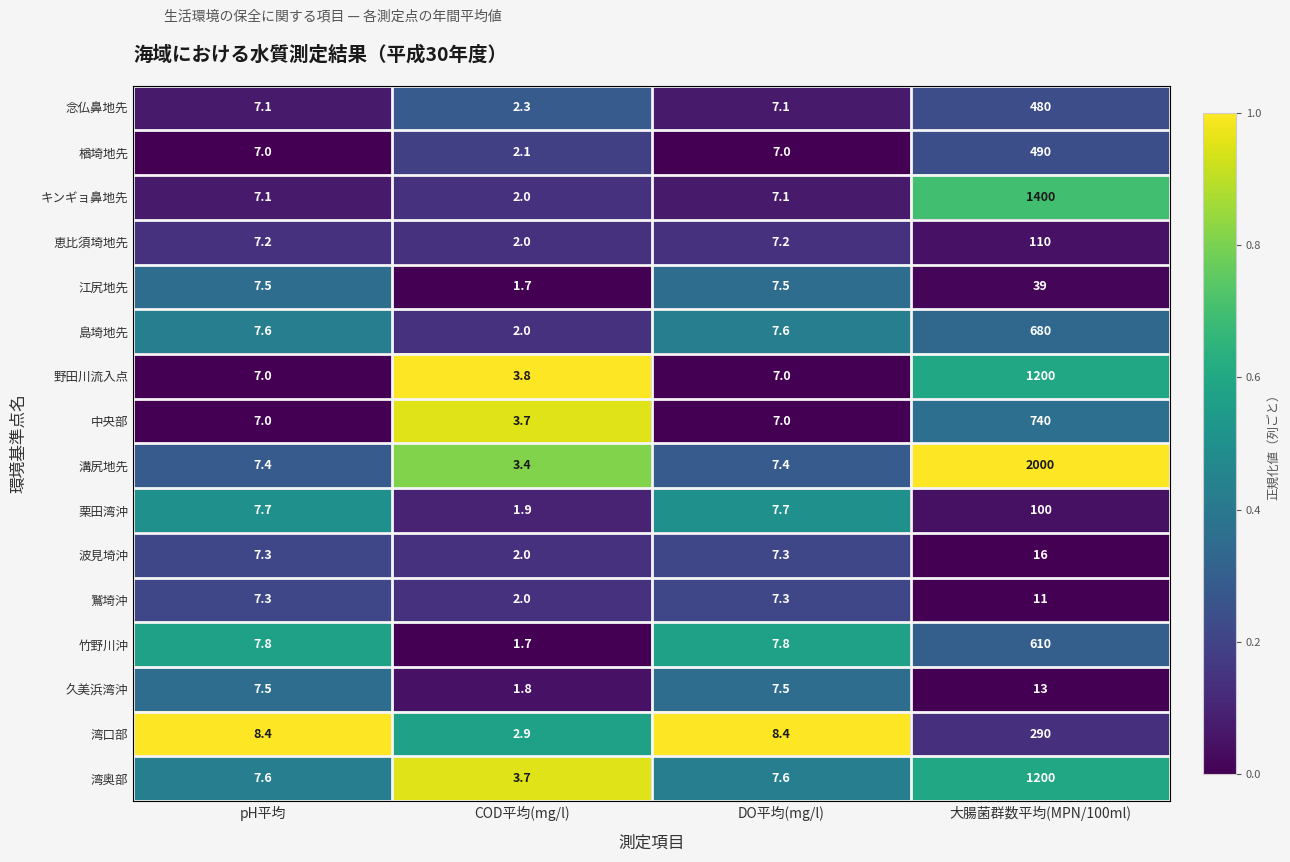

What is the spread (max minus min) of values at DO平均(mg/l)?

1.4